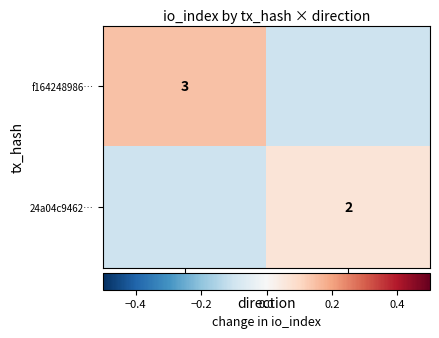

Is the value of 24a04c9462… at 1 greater than the value of f164248986… at -1?

No